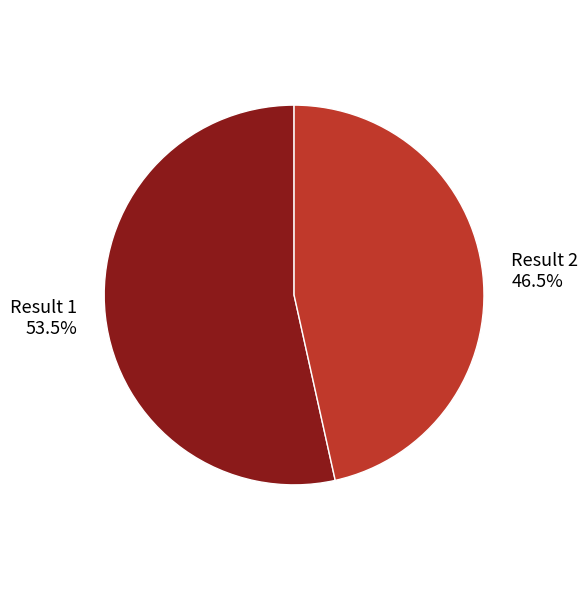

Does Result 1 53.5% represent more than half of the total?

Yes